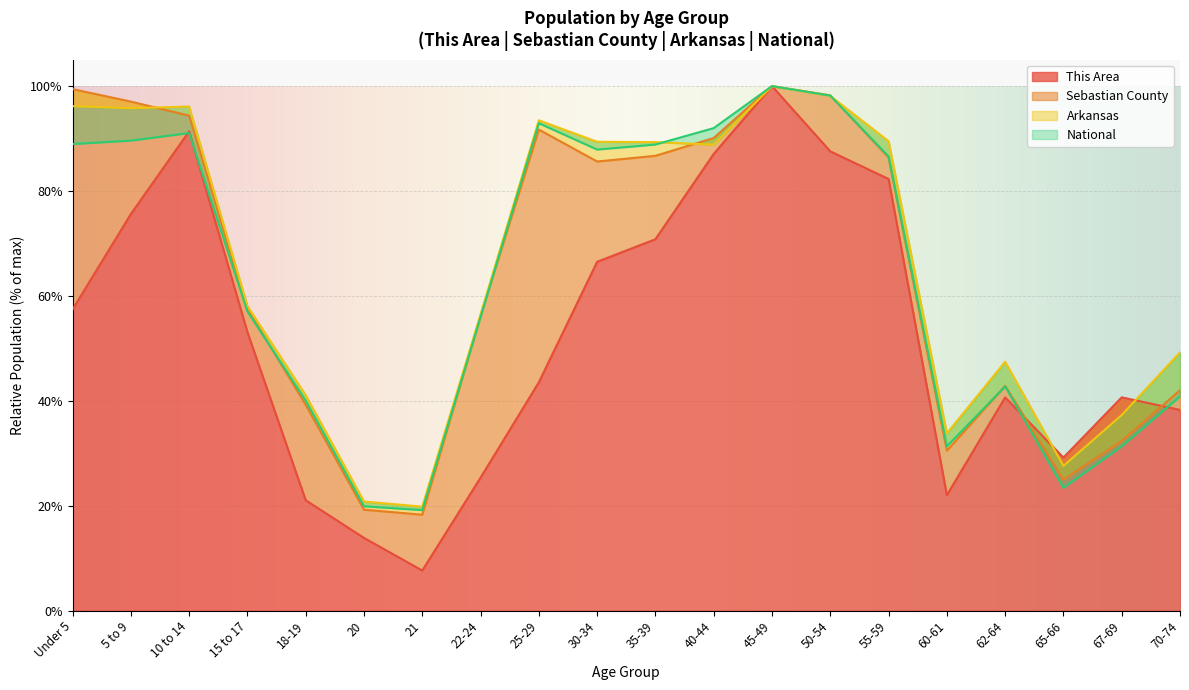

How many data points does each series have?

20